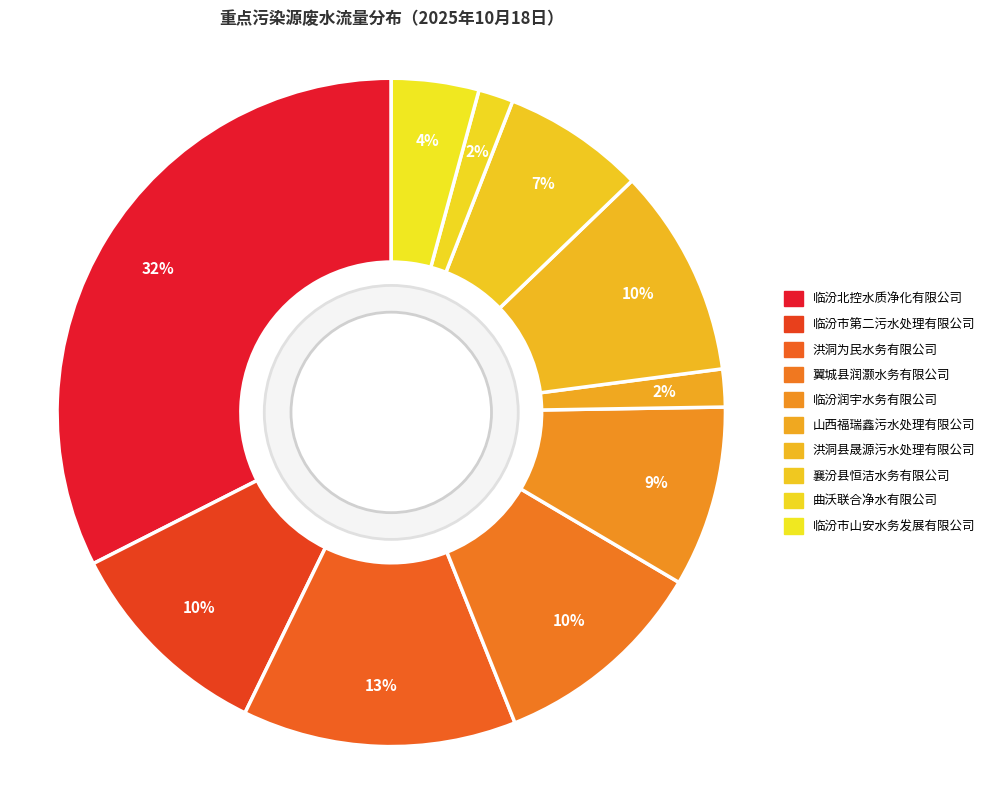

To the nearest percent, what is the average slice percentage?

10%